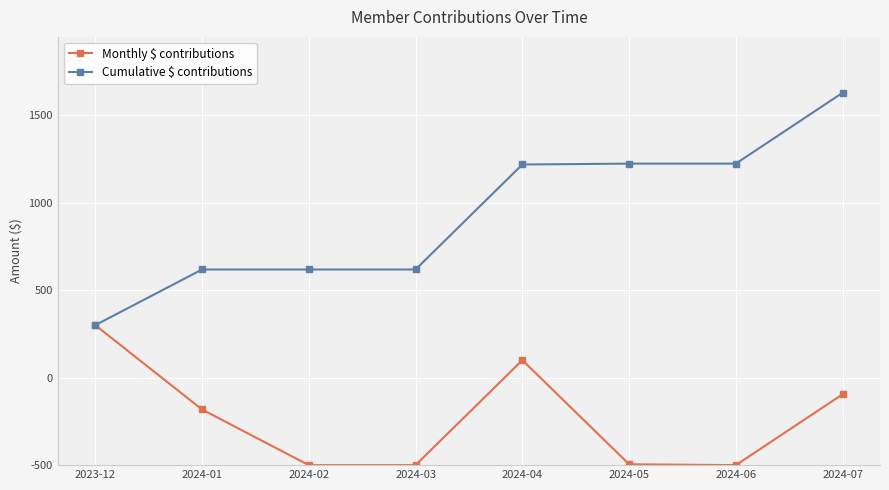

Which series changed the most between 2024-01 and 2024-04?

Cumulative $ contributions